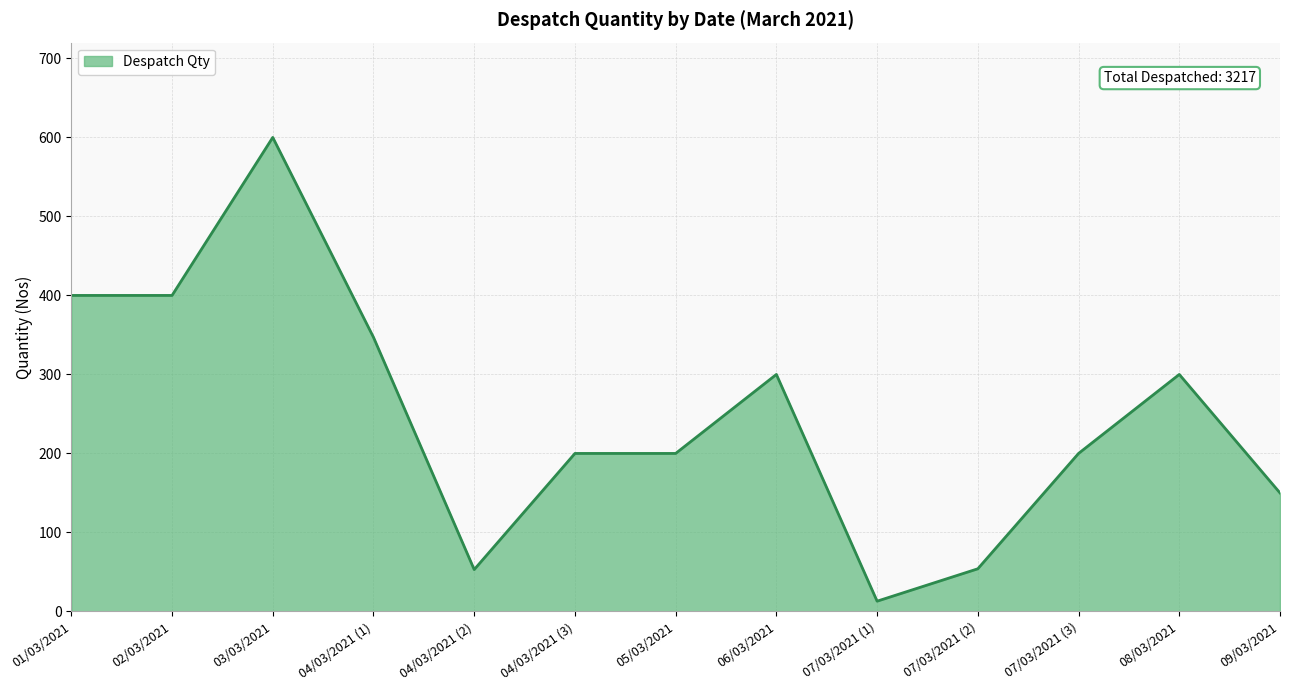

What is the change in value from 05/03/2021 to 06/03/2021?

+100